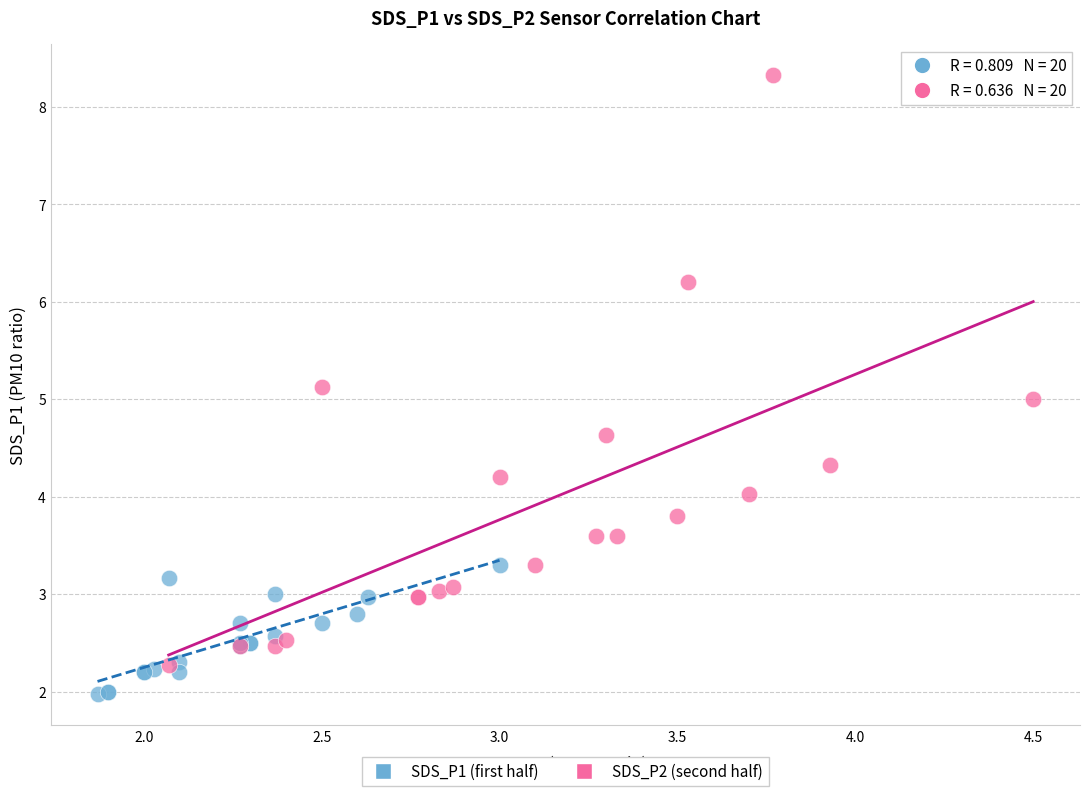

Which series reaches the minimum Y coordinate?

SDS_P1 (first half)